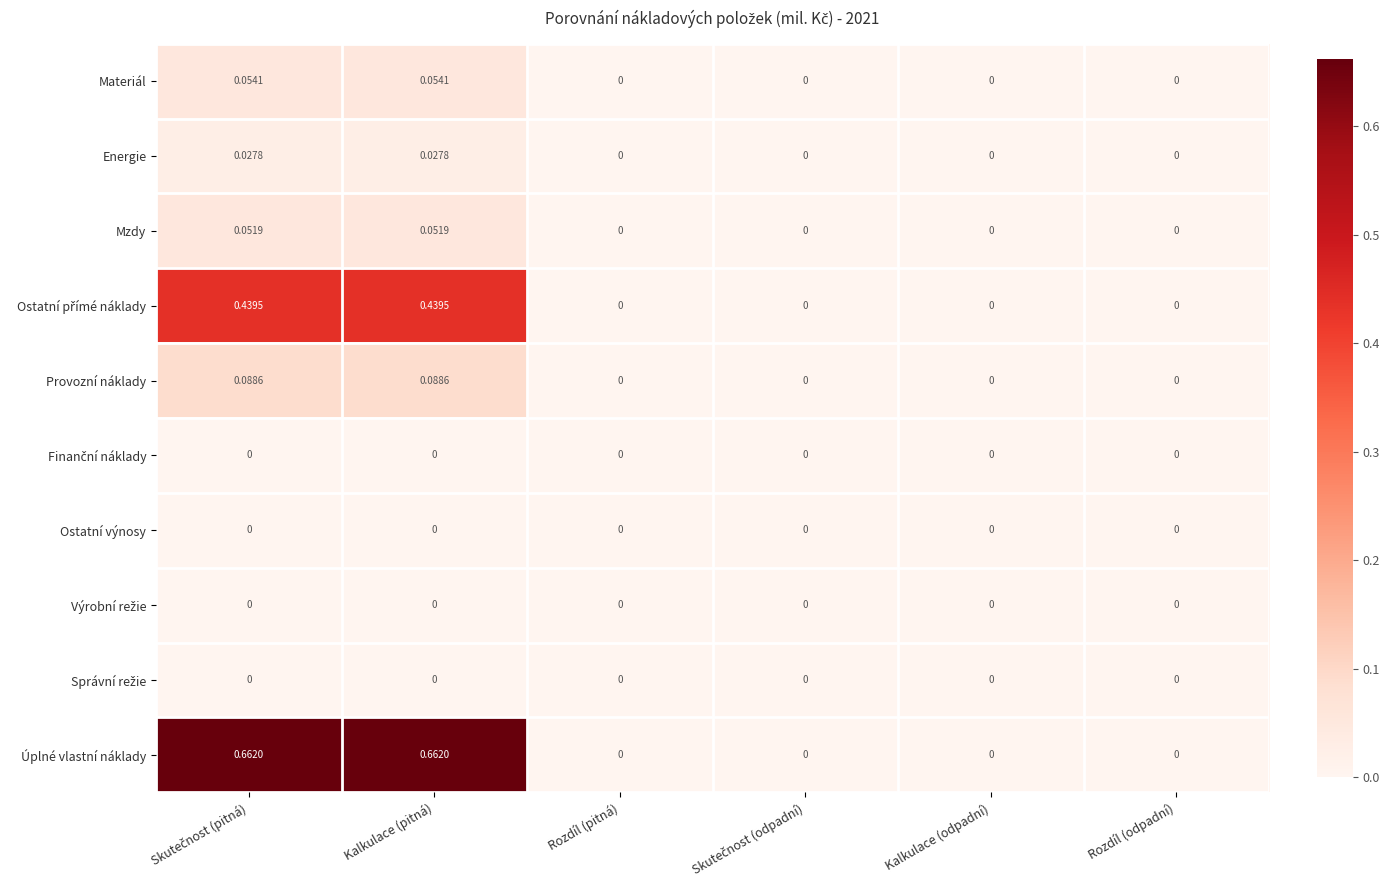

Which series has the widest spread of values?

Úplné vlastní náklady